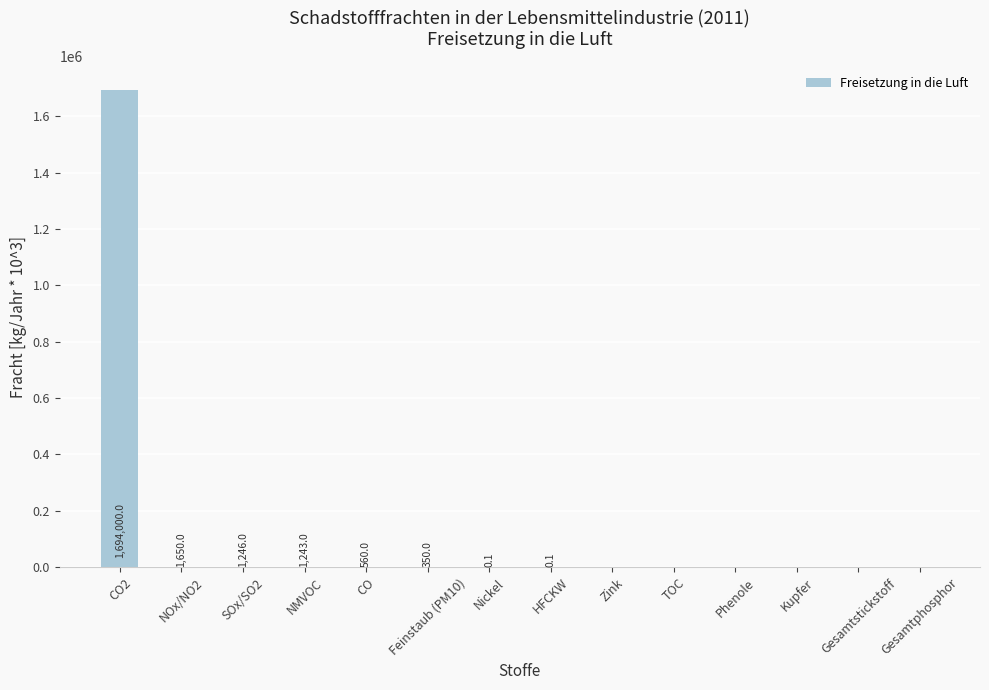

Count the number of data series in this chart.

1